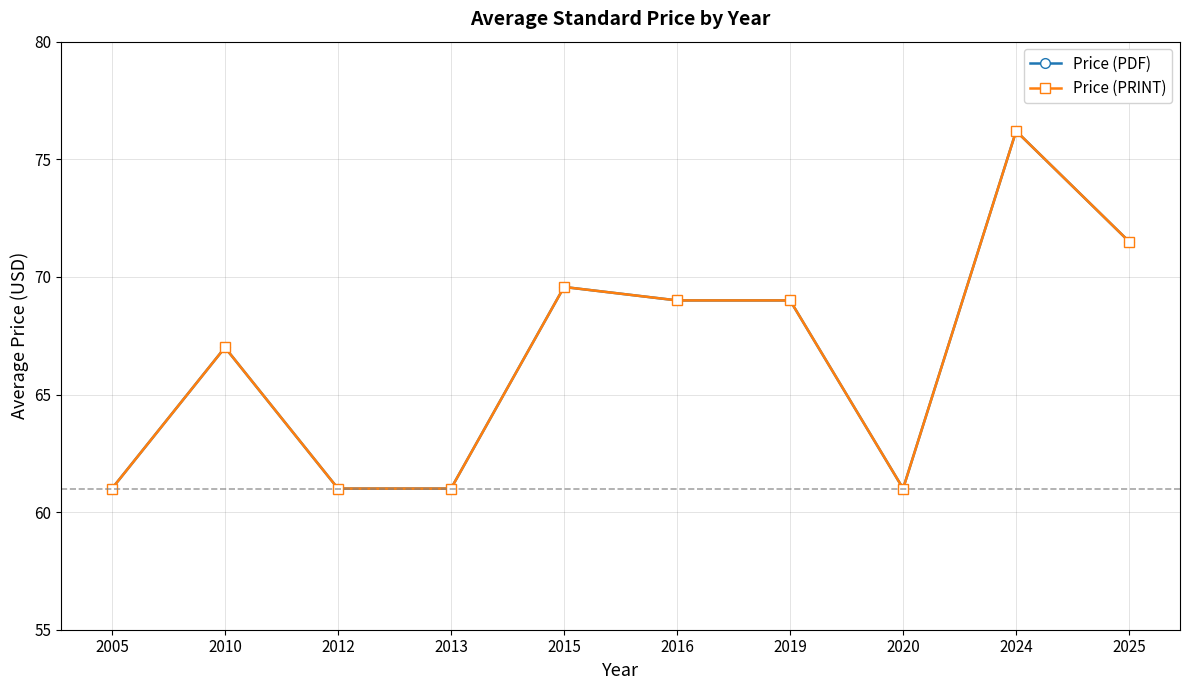

Where does the Price (PDF) series first go above 69?

2015